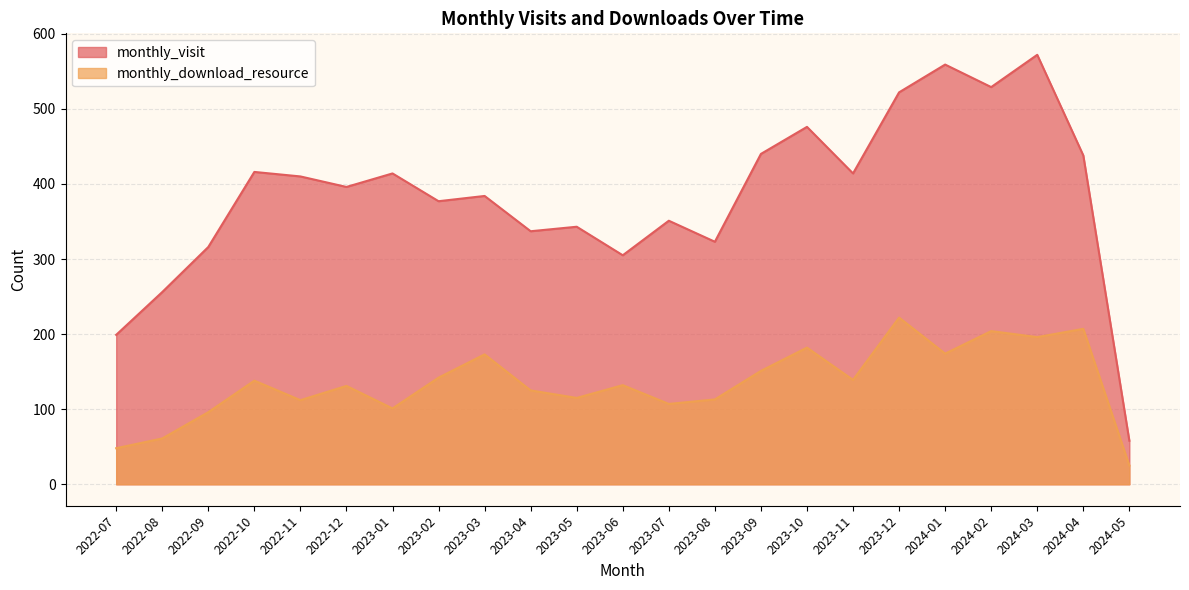

At how many categories does at least one series exceed 422?

7